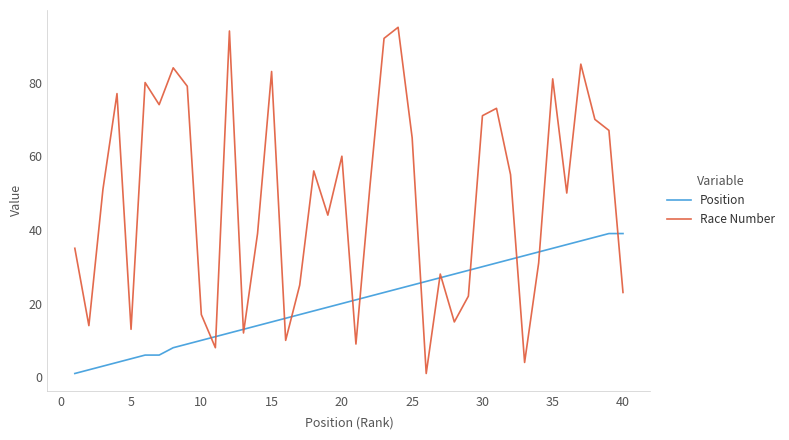

Is this an area chart (filled region under the line)?

No